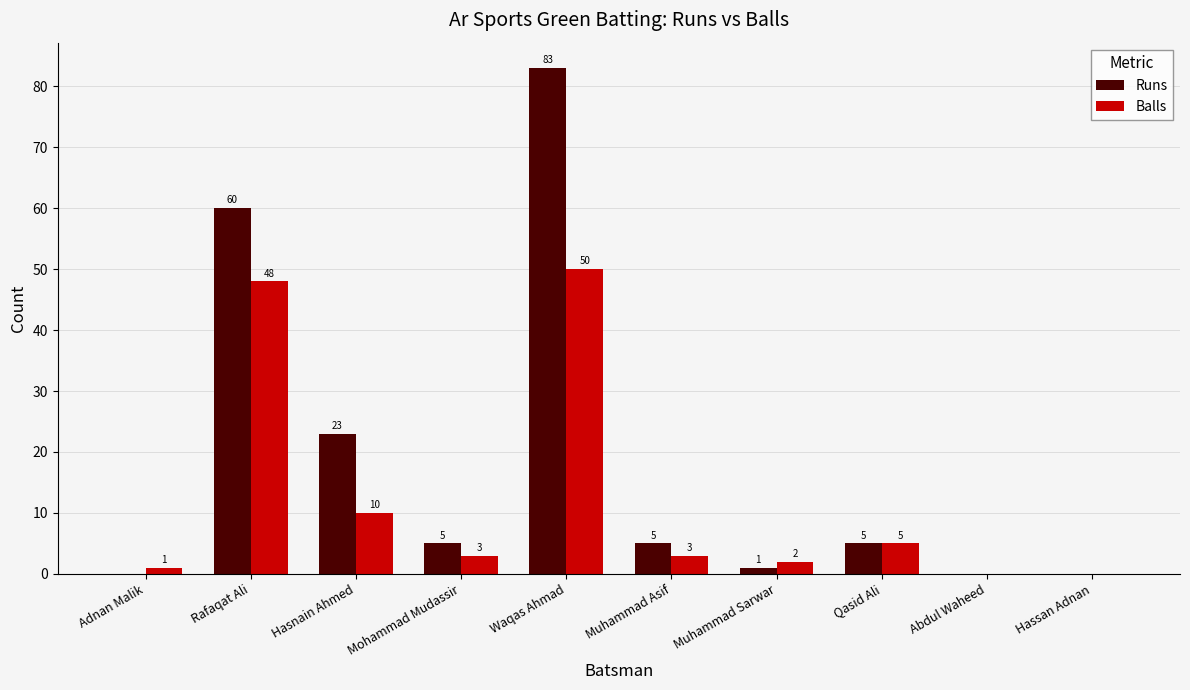

At which label does Balls first exceed 3?

Rafaqat Ali